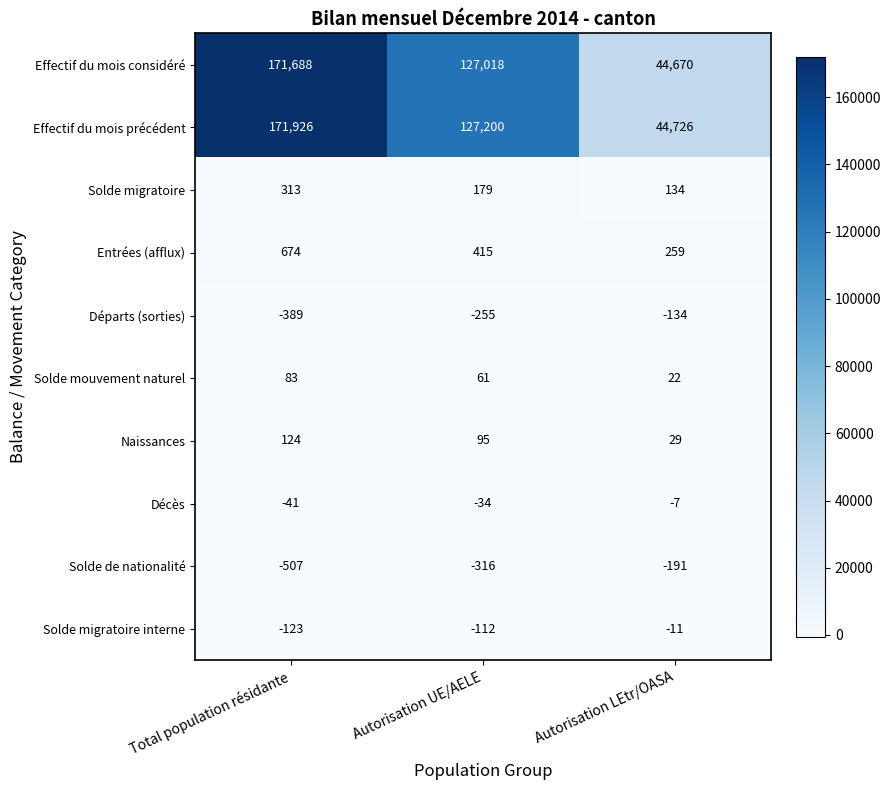

What is the total value across all series at Autorisation UE/AELE?

254251